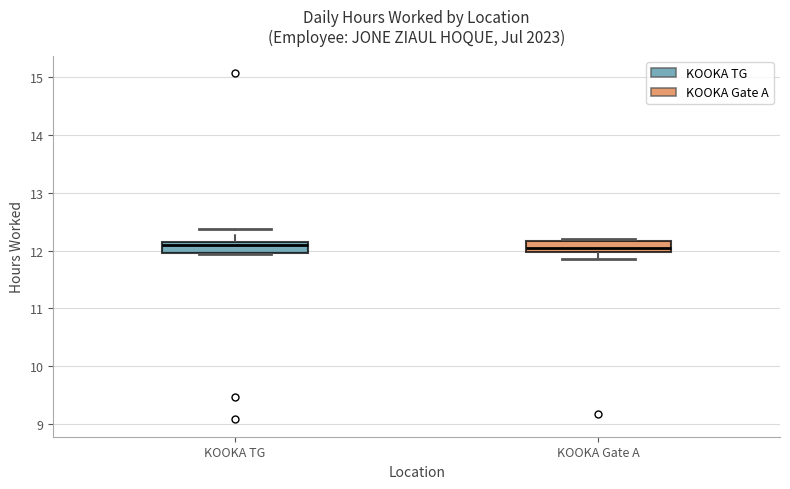

Where does the upper whisker of the box for KOOKA TG end on the y-axis? The values are not printed on the chart, so give them approximately, as read against the axis.

12.4